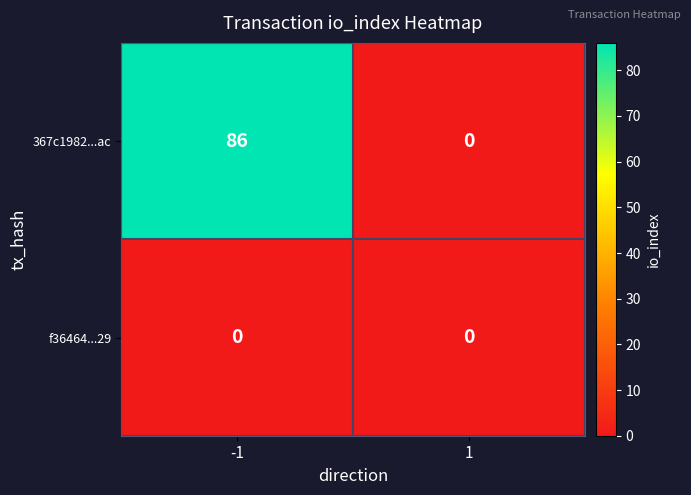

How many values in 367c1982...ac are above zero?

1